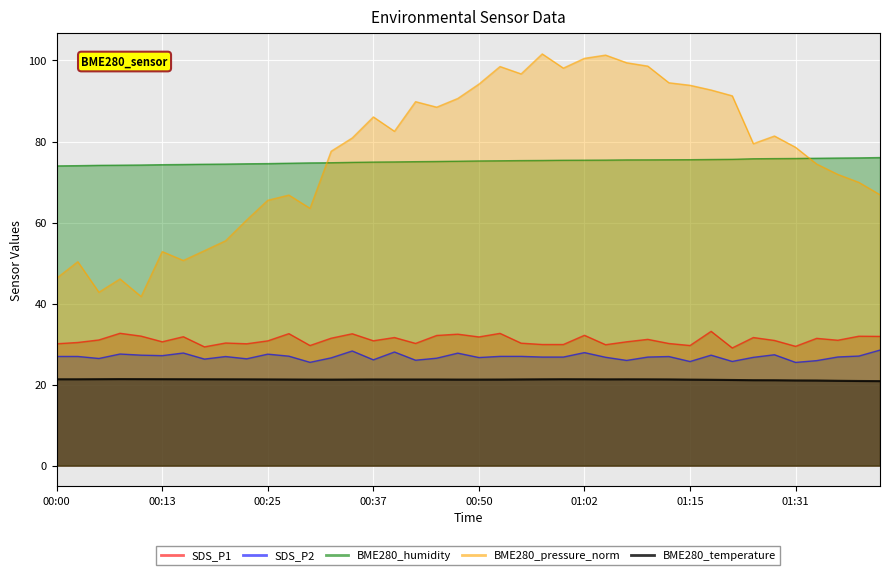

What is the difference between the maximum and minimum values in the BME280_pressure_norm series?

59.9